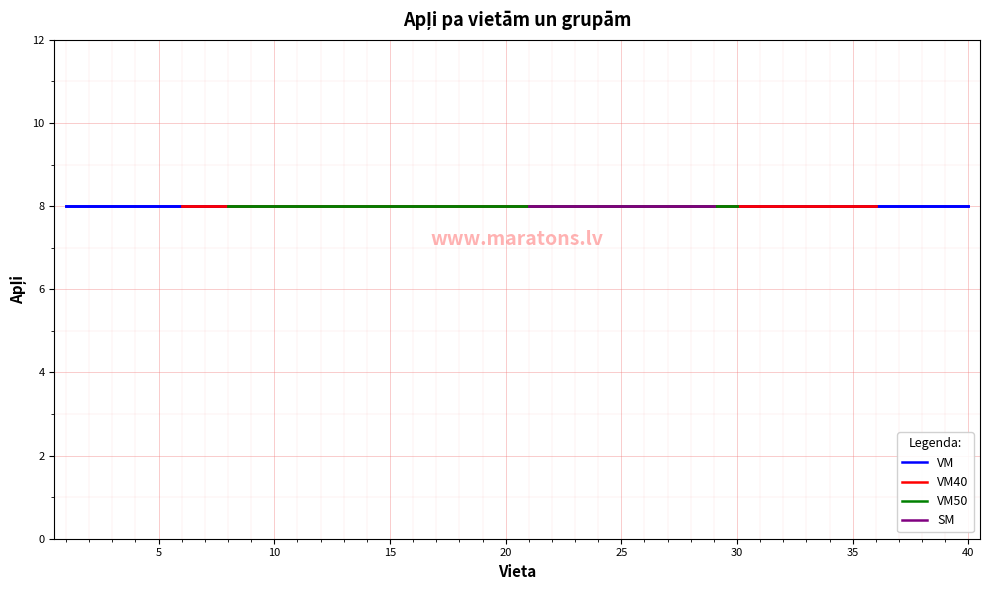

The value of VM at 14 is 239. True or false?

False